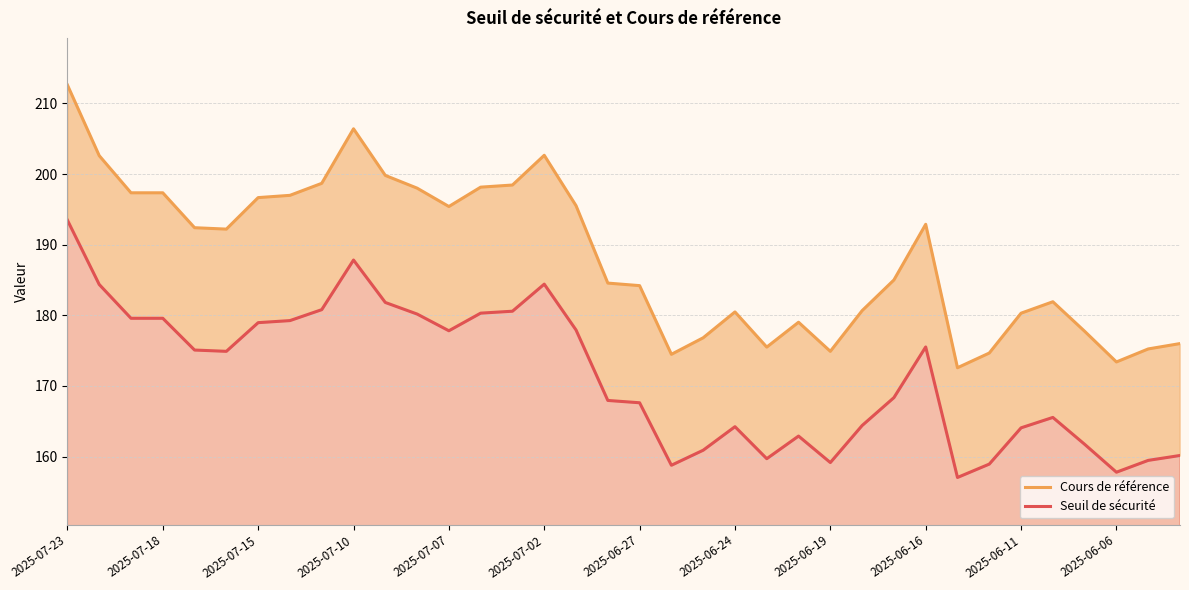

How many distinct data groups are displayed?

2